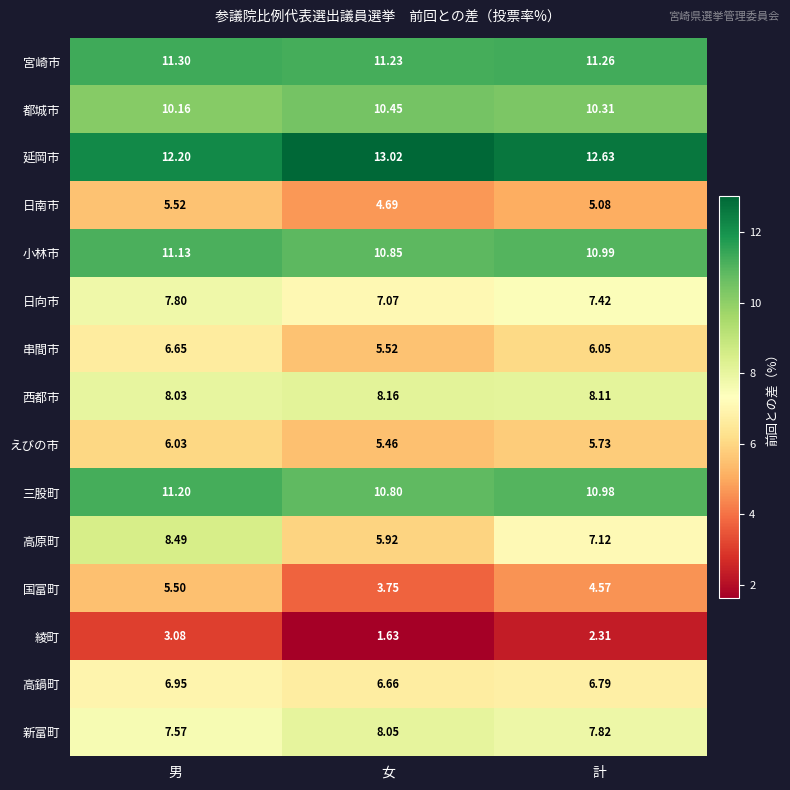

At which category does the chart reach its peak across all series?

女